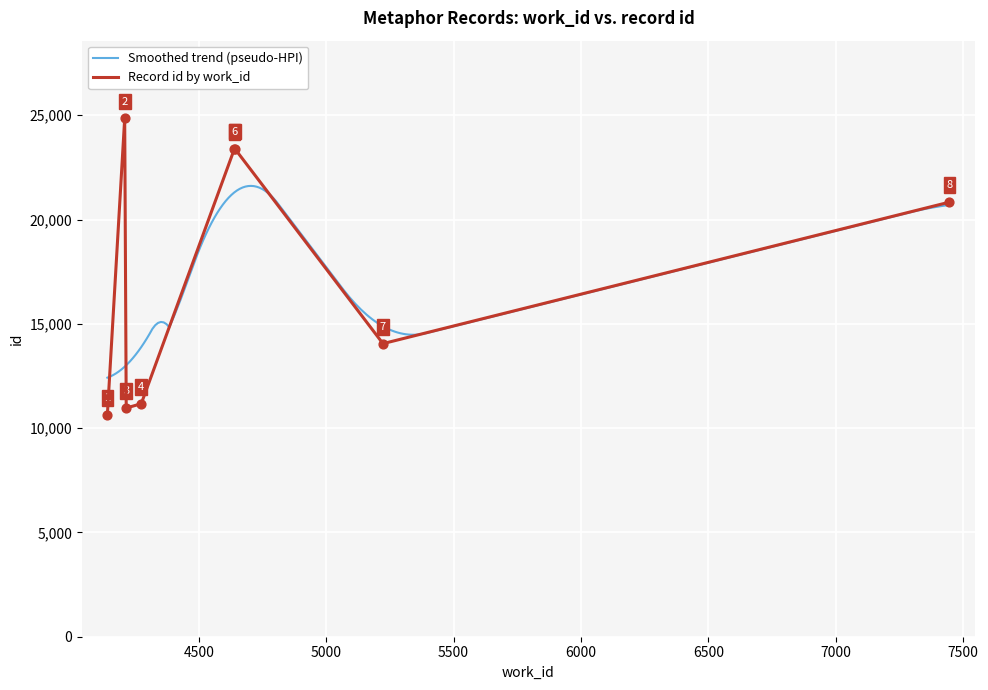

What is the maximum value for Smoothed trend (pseudo-HPI)?

21613.8